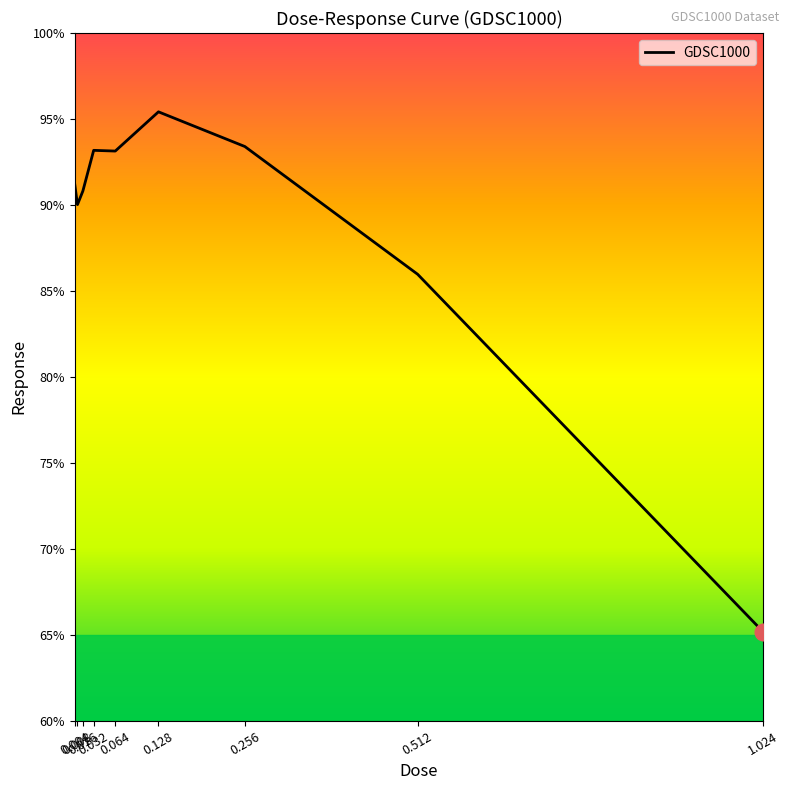

What is the smallest value displayed?

65.2